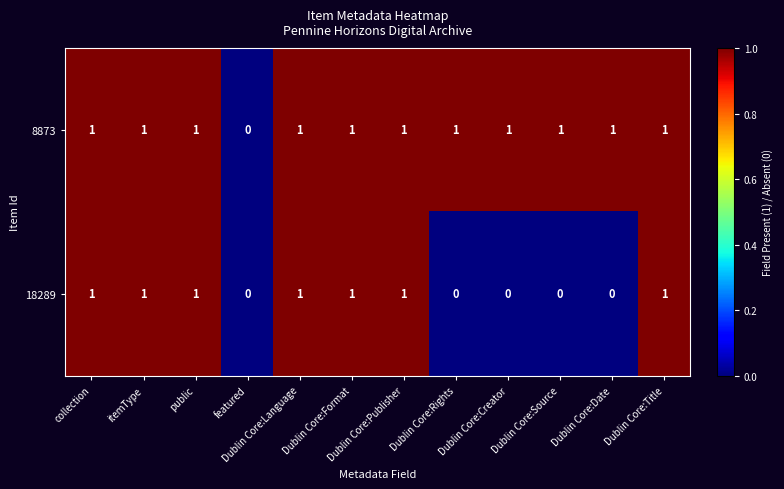

The value of 18289 at featured is 0. True or false?

True